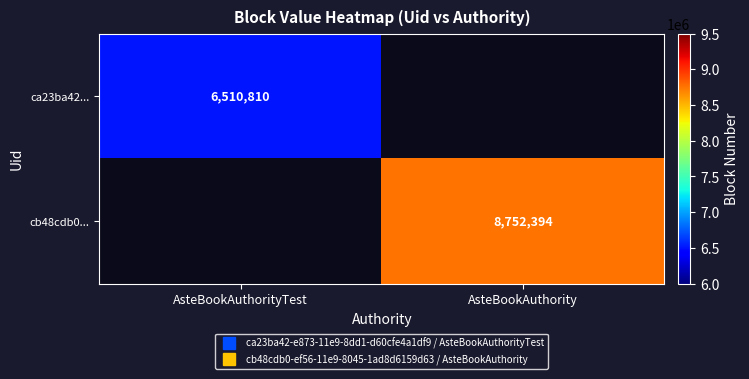

List the series in order of their overall mean, lowest first.

ca23ba42..., cb48cdb0...